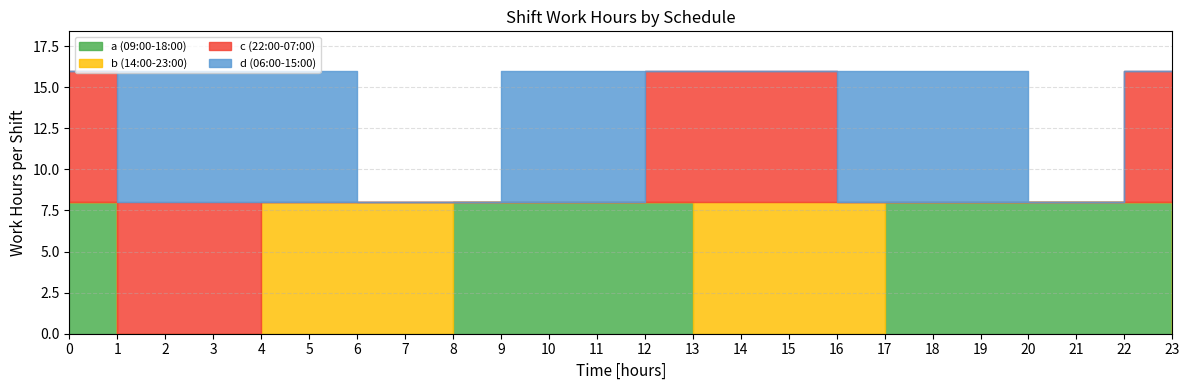

The value of c (22:00-07:00) at 14 is 8. True or false?

True